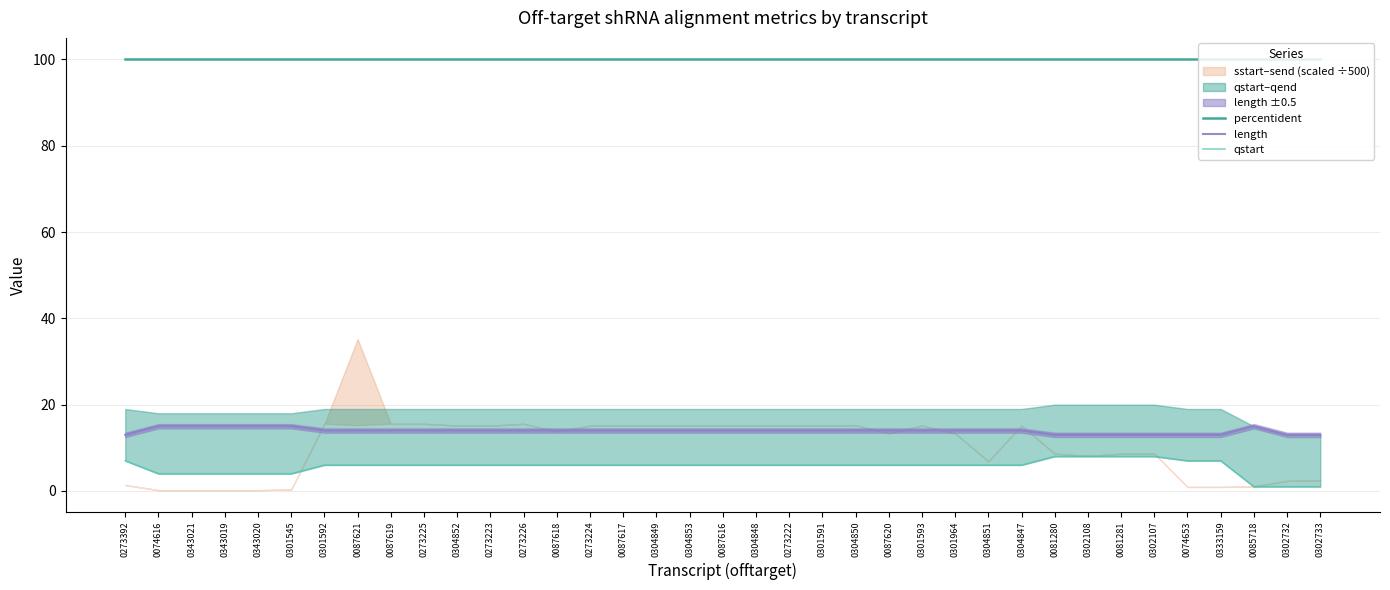

What is the label of the 3rd point from the left?

0343021